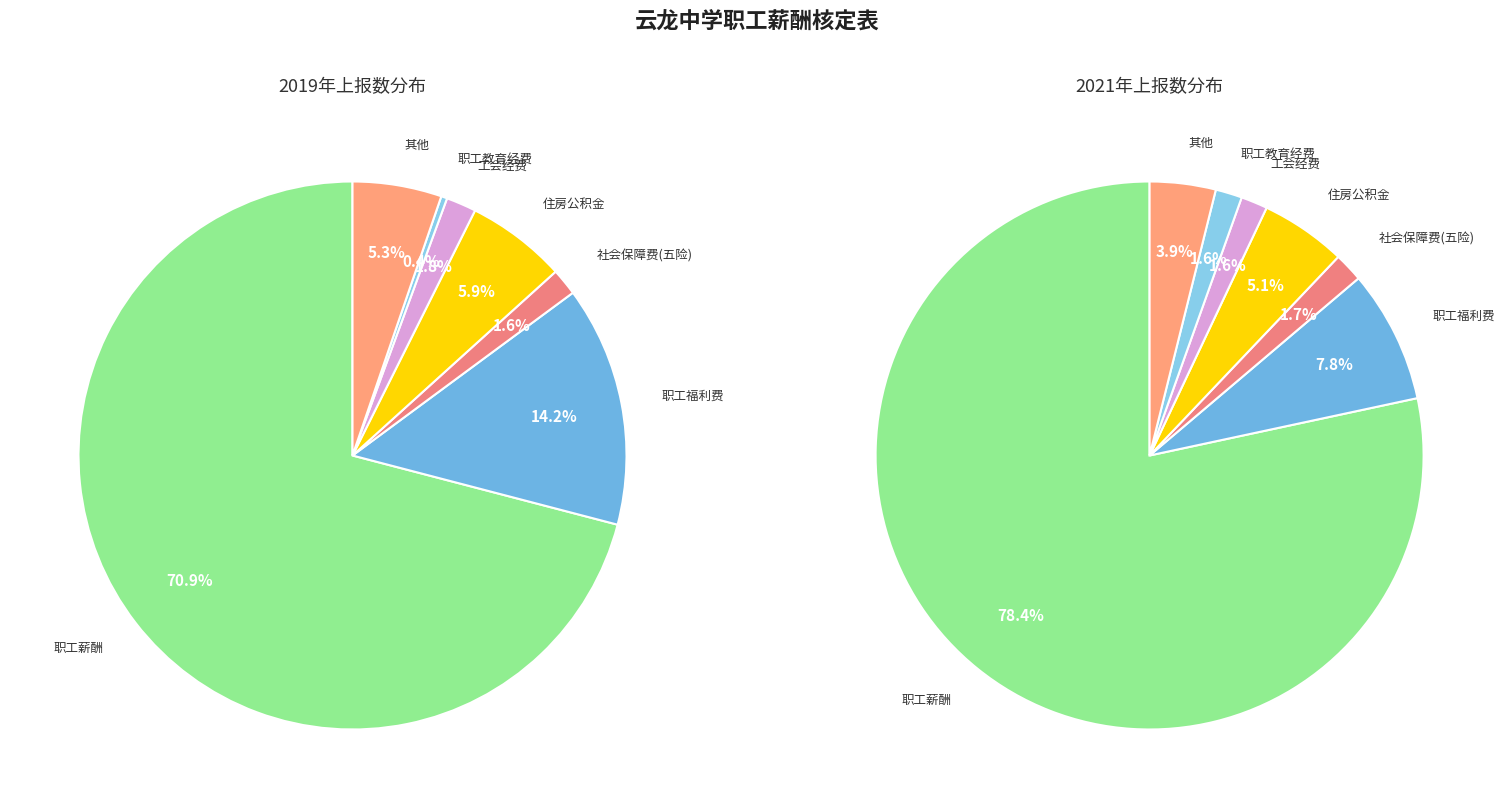

Which category has the smallest portion of the pie?

职工教育经费